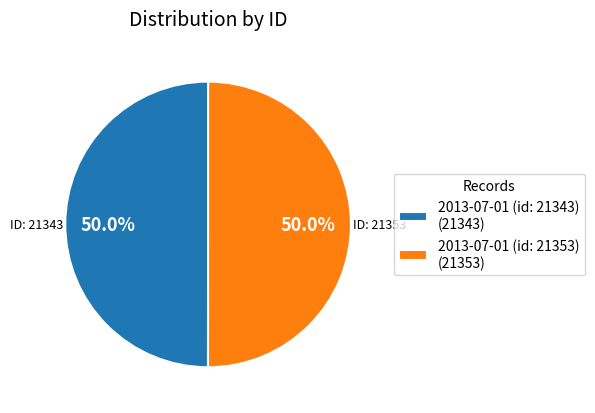

Combined, what portion of the pie is 2013-07-01 (id: 21343) and 2013-07-01 (id: 21353)?

100.0%